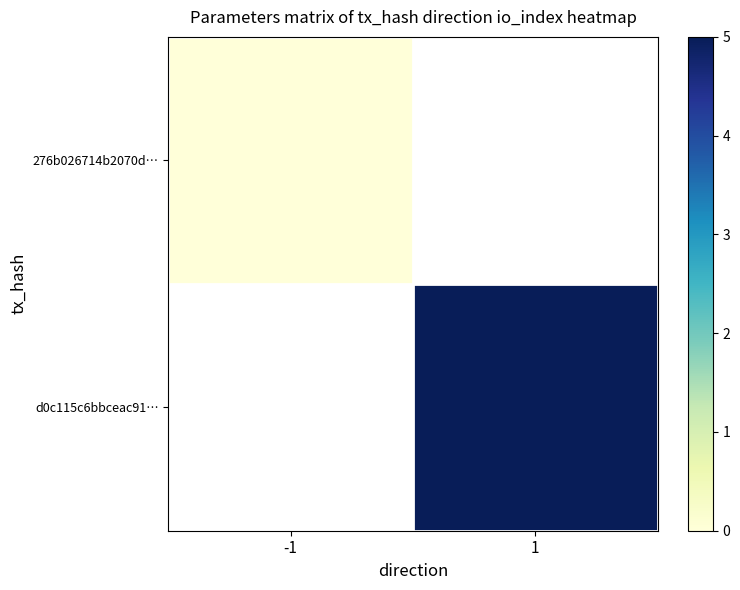

At which label does 276b026714b2070d… reach its peak?

-1